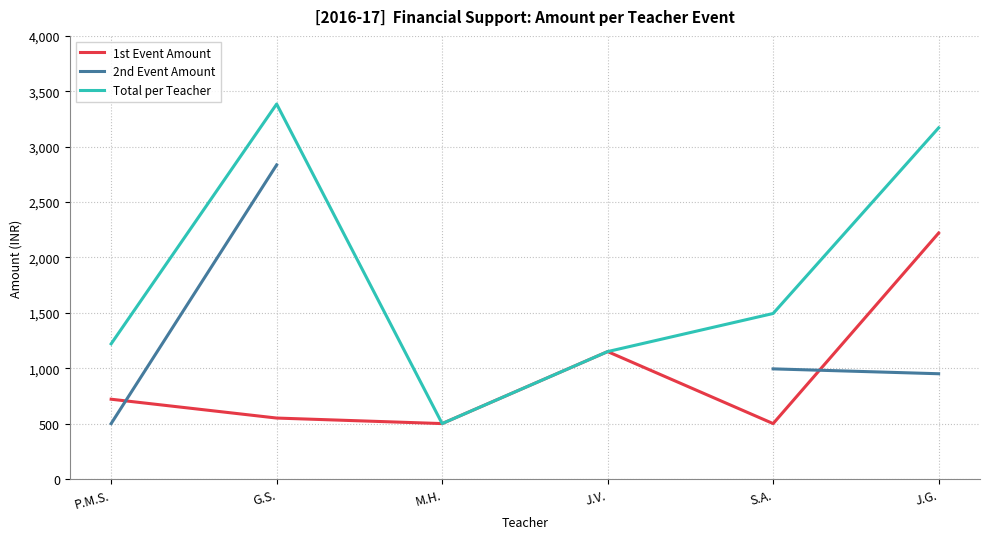

Which series has the largest total across all categories?

Total per Teacher